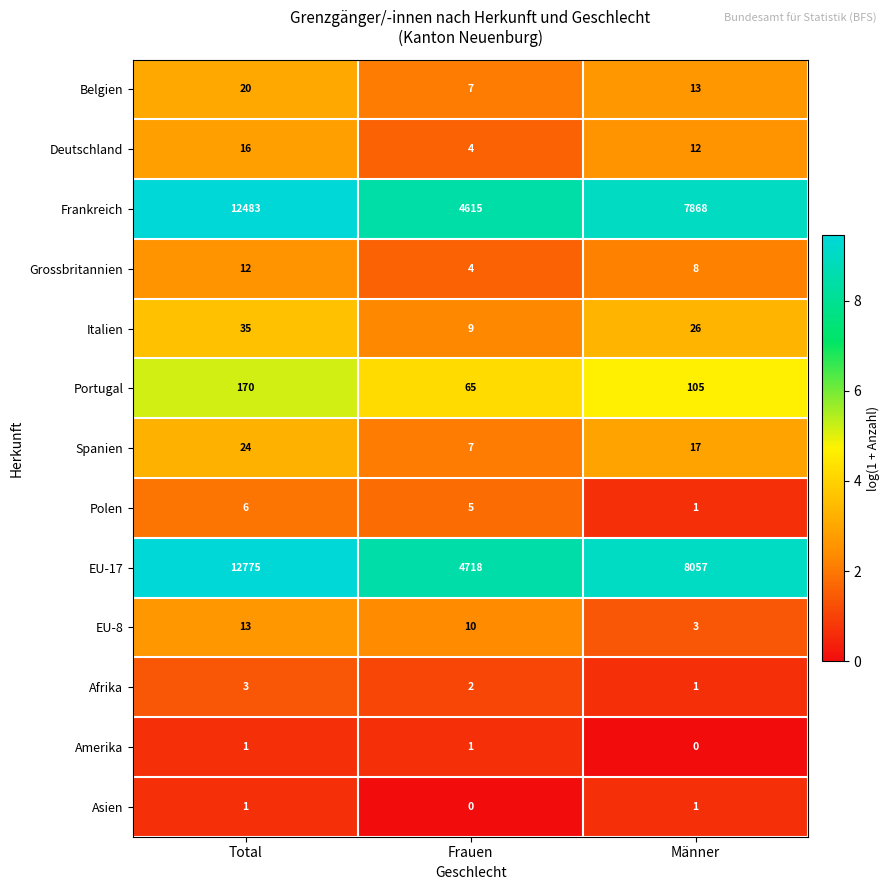

At how many categories does at least one series exceed 6?

3